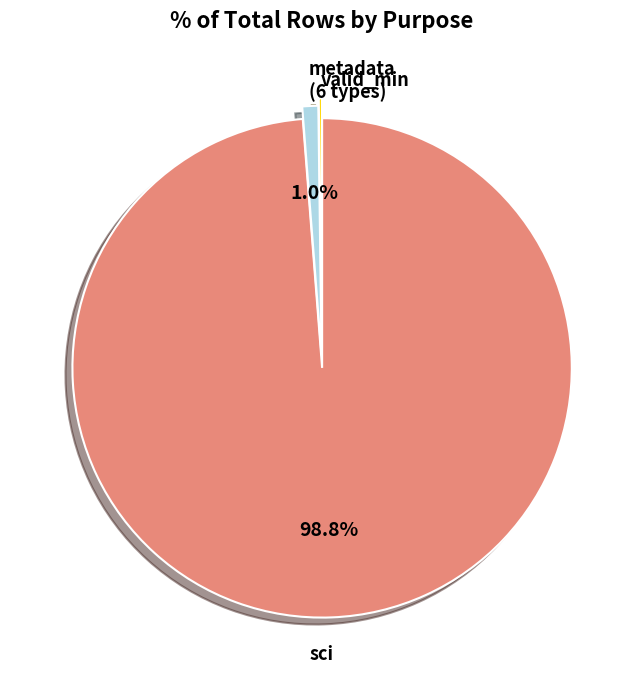

Is there a majority slice in this chart?

Yes